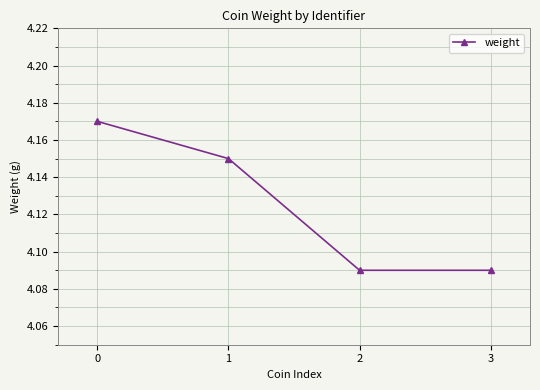

How many values are between 4 and 5?

4